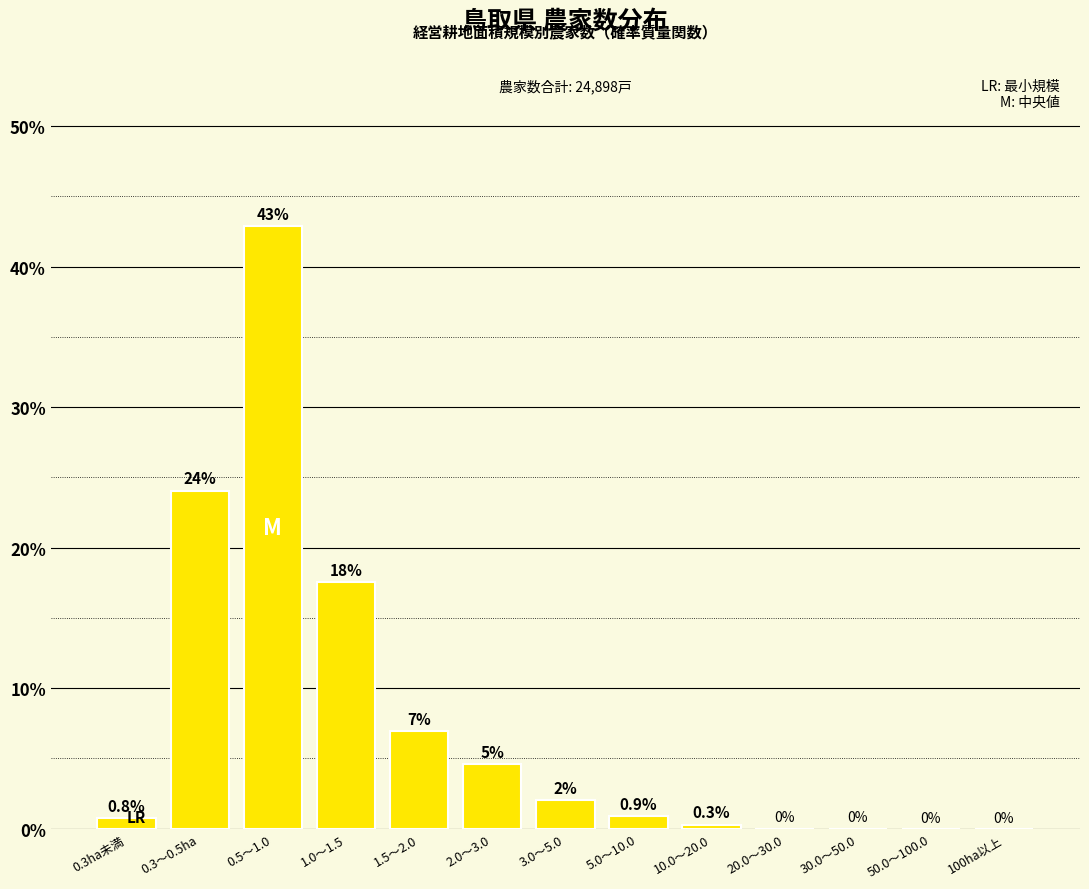

Which label corresponds to the largest value in the chart?

0.5～1.0